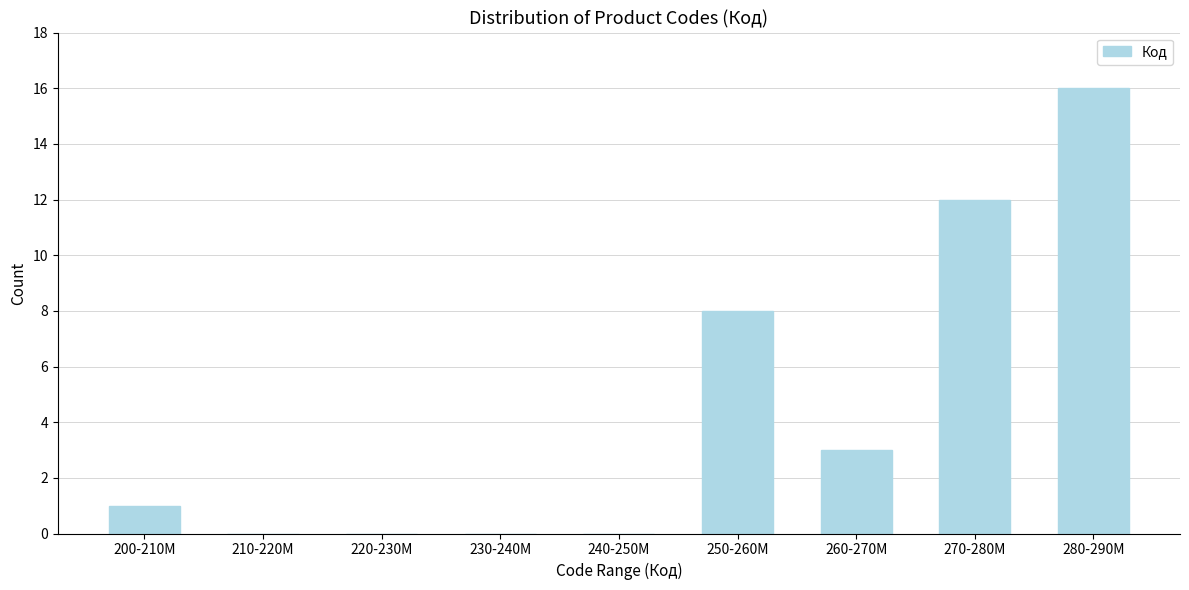

Reading left to right, transcribe all the data shown in this chart.

200-210M=1	210-220M=0	220-230M=0	230-240M=0	240-250M=0	250-260M=8	260-270M=3	270-280M=12	280-290M=16